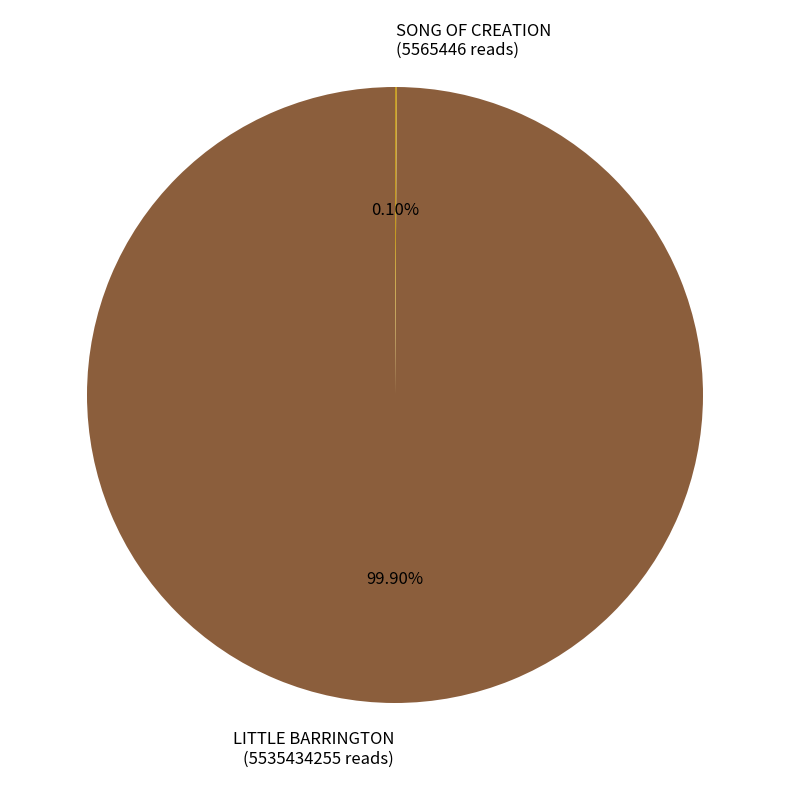

What portion of the pie excludes LITTLE BARRINGTON?

0.1%